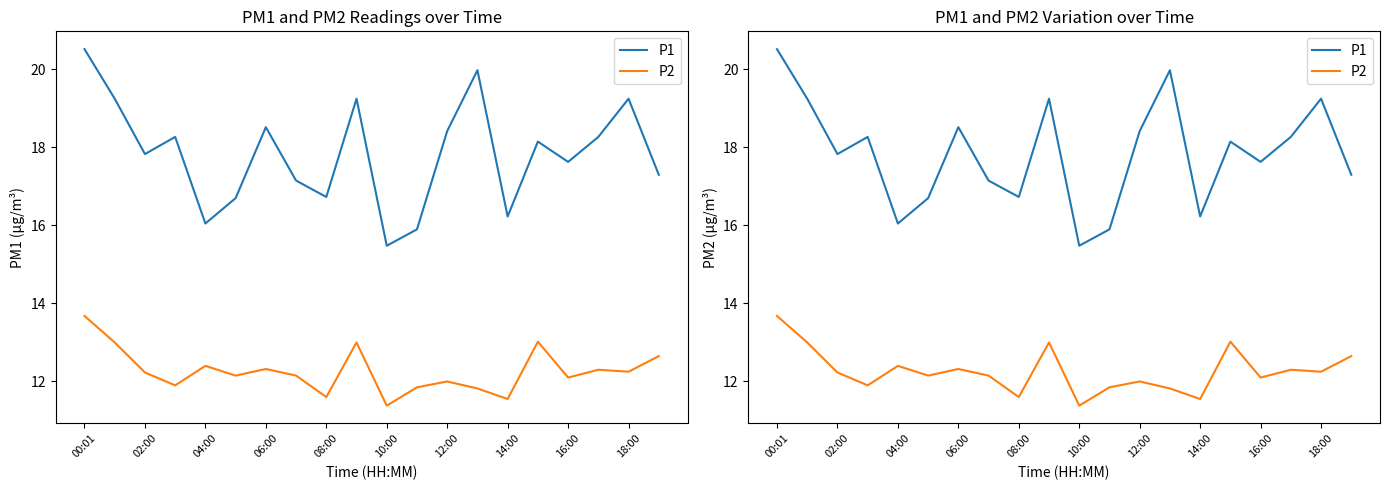

What are all the series names shown in the legend?

P1, P2